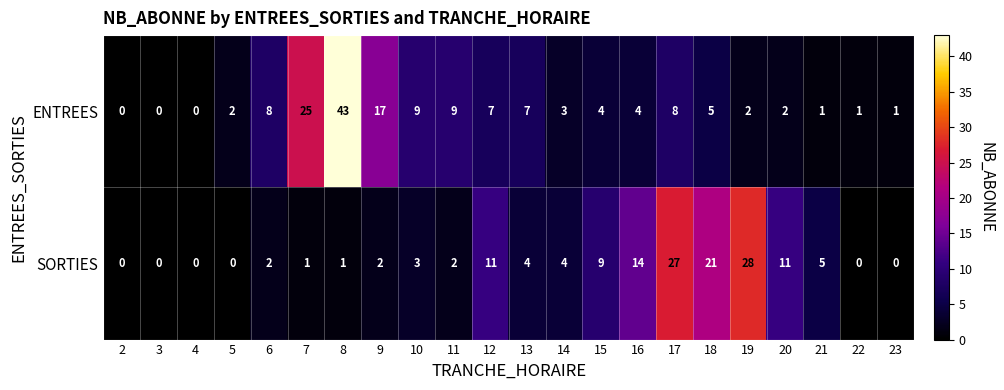

What value does the ENTREES series have at 12, to the nearest 5?

5